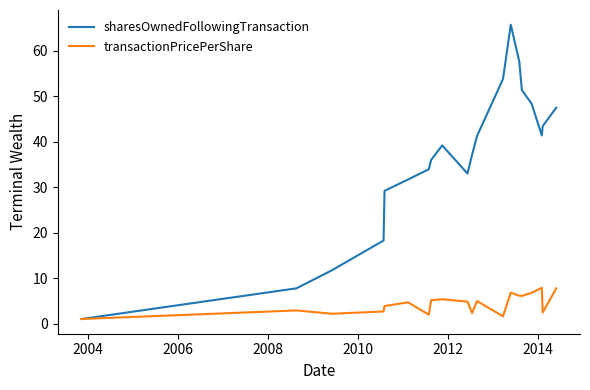

Does the chart have visible grid lines?

No